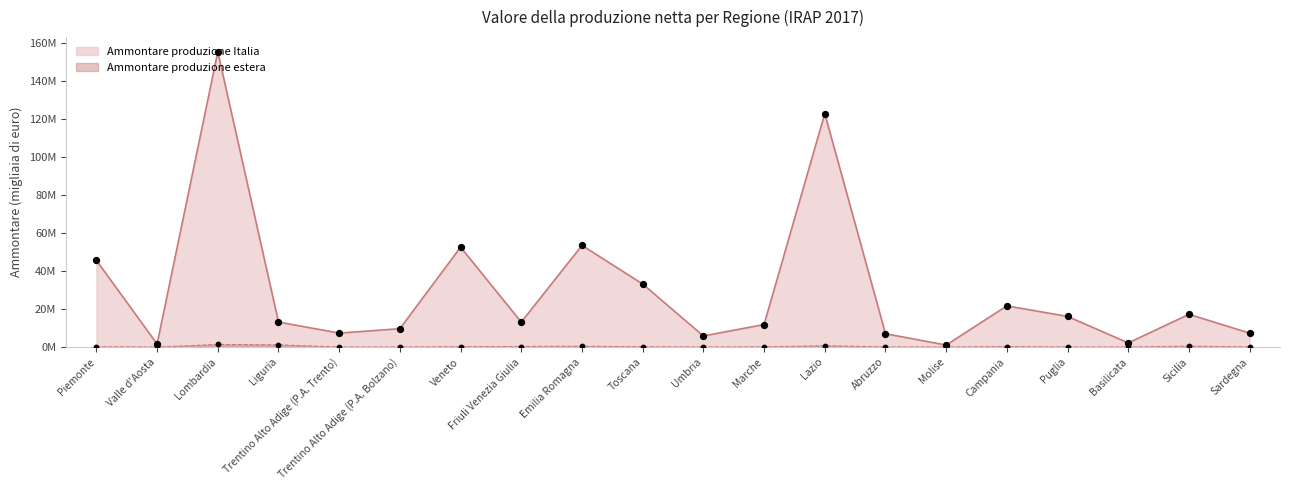

Is the value of Ammontare produzione Italia at Lazio greater than the value of Ammontare produzione estera at Trentino Alto Adige (P.A. Trento)?

Yes